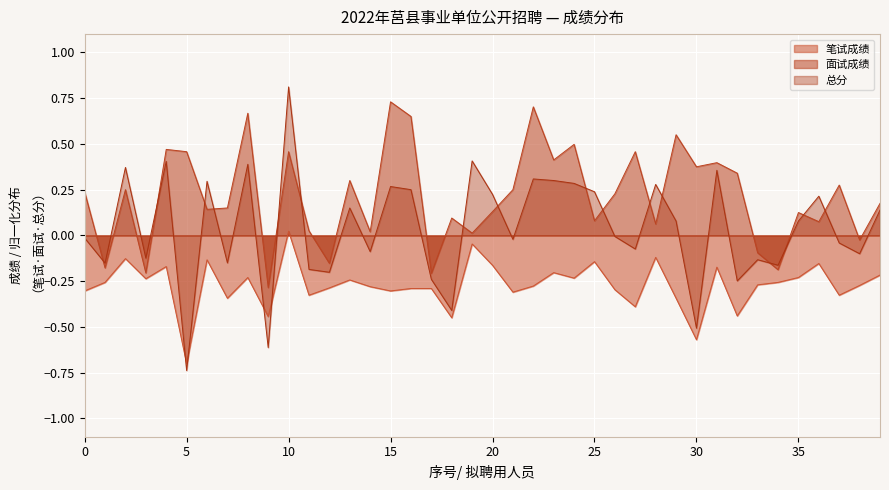

True or false: 笔试成绩 and 面试成绩 cross at least once.

False